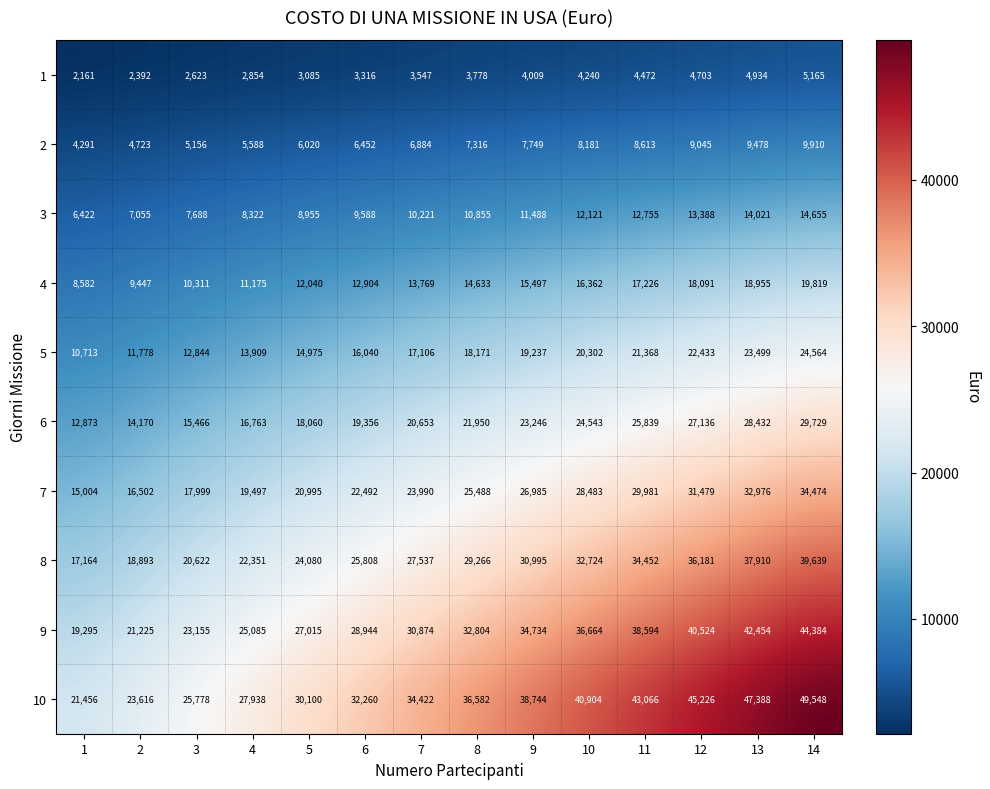

What is the difference between the maximum and second lowest values in the 10 series?

25932